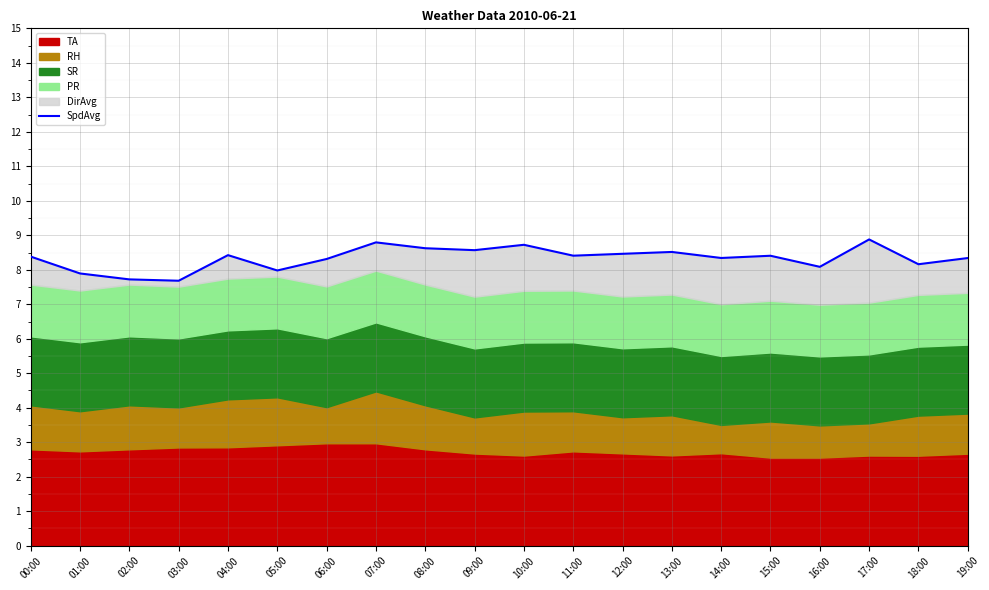

What is the greatest value displayed?

8.9